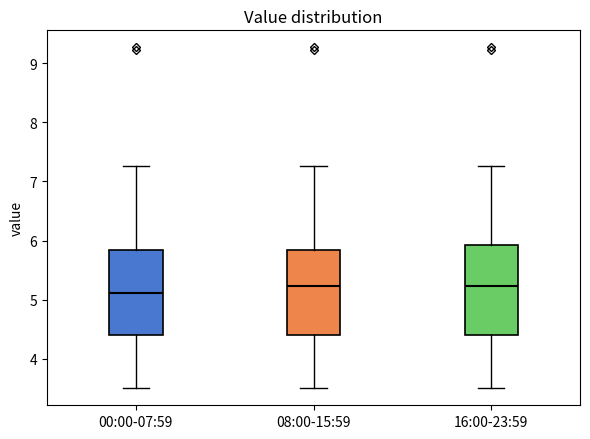

Reading left to right, read every box against the y-axis: the position of its median line, the range the box covers, and the ends of its whiskers. The values are not printed on the chart, so give them approximately, as read against the axis.

00:00-07:59: median 5.1, box 4.4 to 5.8, whiskers 3.5 to 7.3
08:00-15:59: median 5.2, box 4.4 to 5.8, whiskers 3.5 to 7.3
16:00-23:59: median 5.2, box 4.4 to 5.9, whiskers 3.5 to 7.3